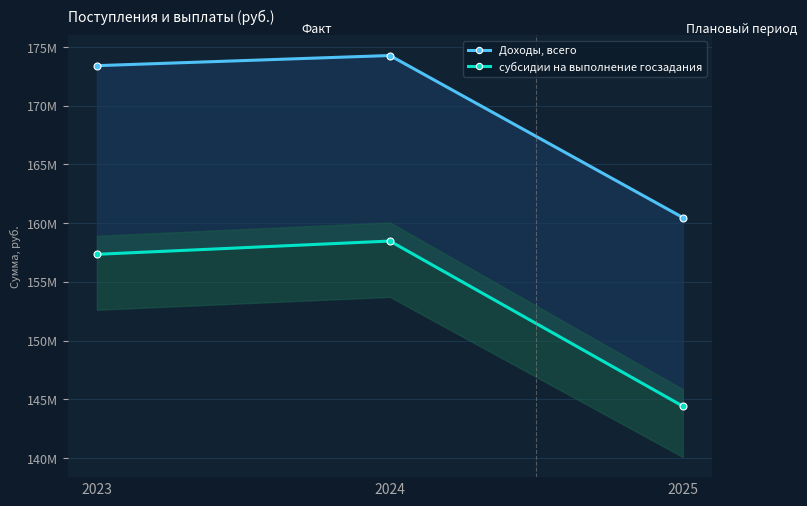

Reading right to left, list all the values displayed in this chart.

Доходы, всего: 2025=160474830.5	2024=174273669.7	2023=173408668.7
субсидии на выполнение госзадания: 2025=144409600.0	2024=158472500.0	2023=157343500.0